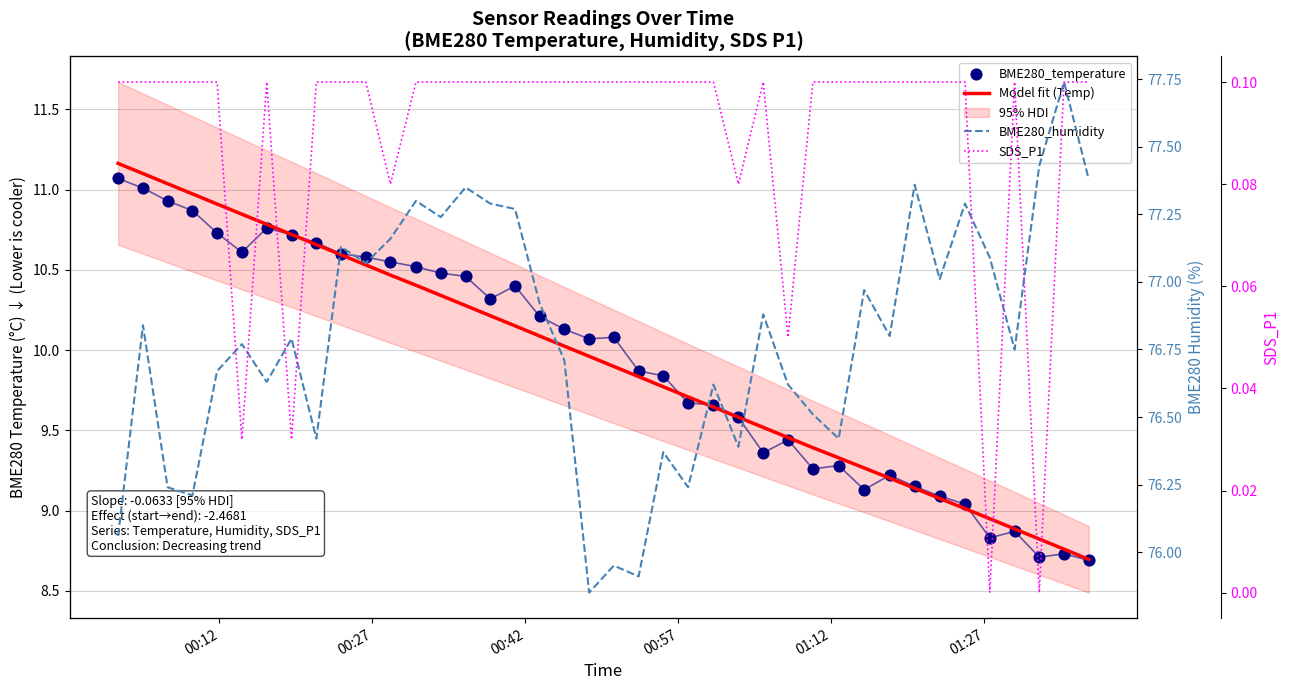

Which series reaches the minimum Y coordinate?

SDS_P1